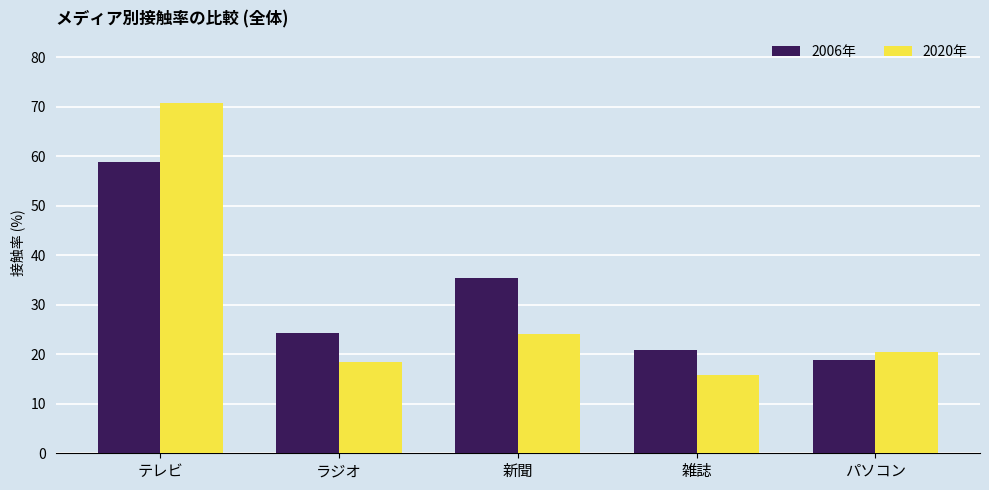

Between テレビ and 新聞, which series saw the biggest shift?

2020年